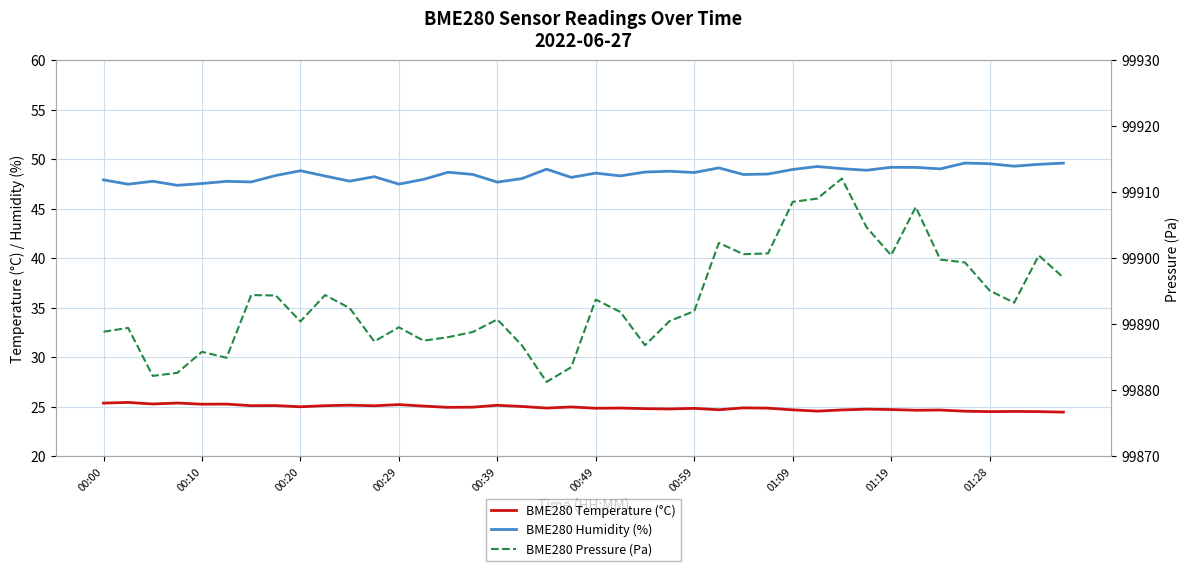

Is the value of BME280 Humidity (%) at 11 greater than the value of BME280 Temperature (°C) at 17?

Yes